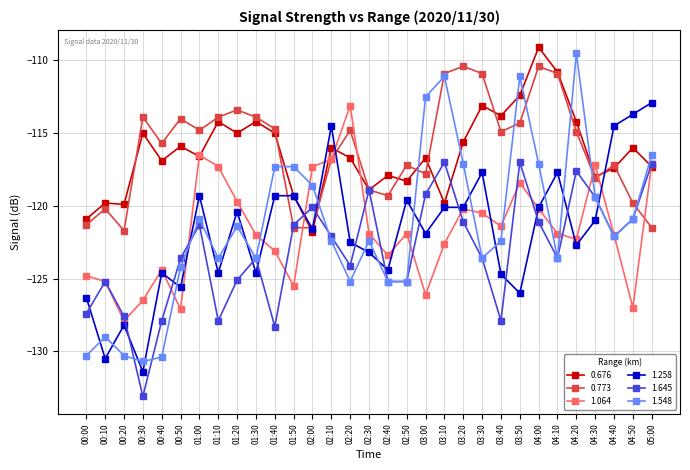

Is it true that 0.773 equals -113.9 at 00:30?

True